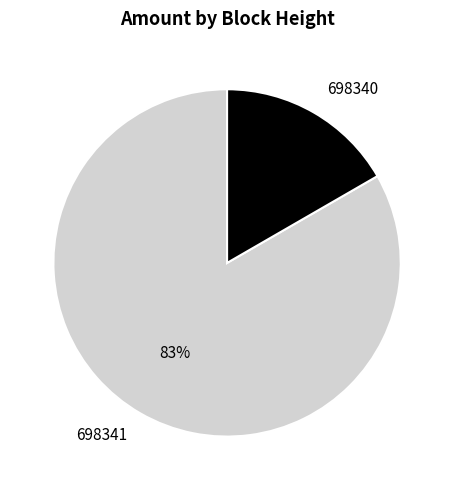

Which category has the smallest portion of the pie?

698340